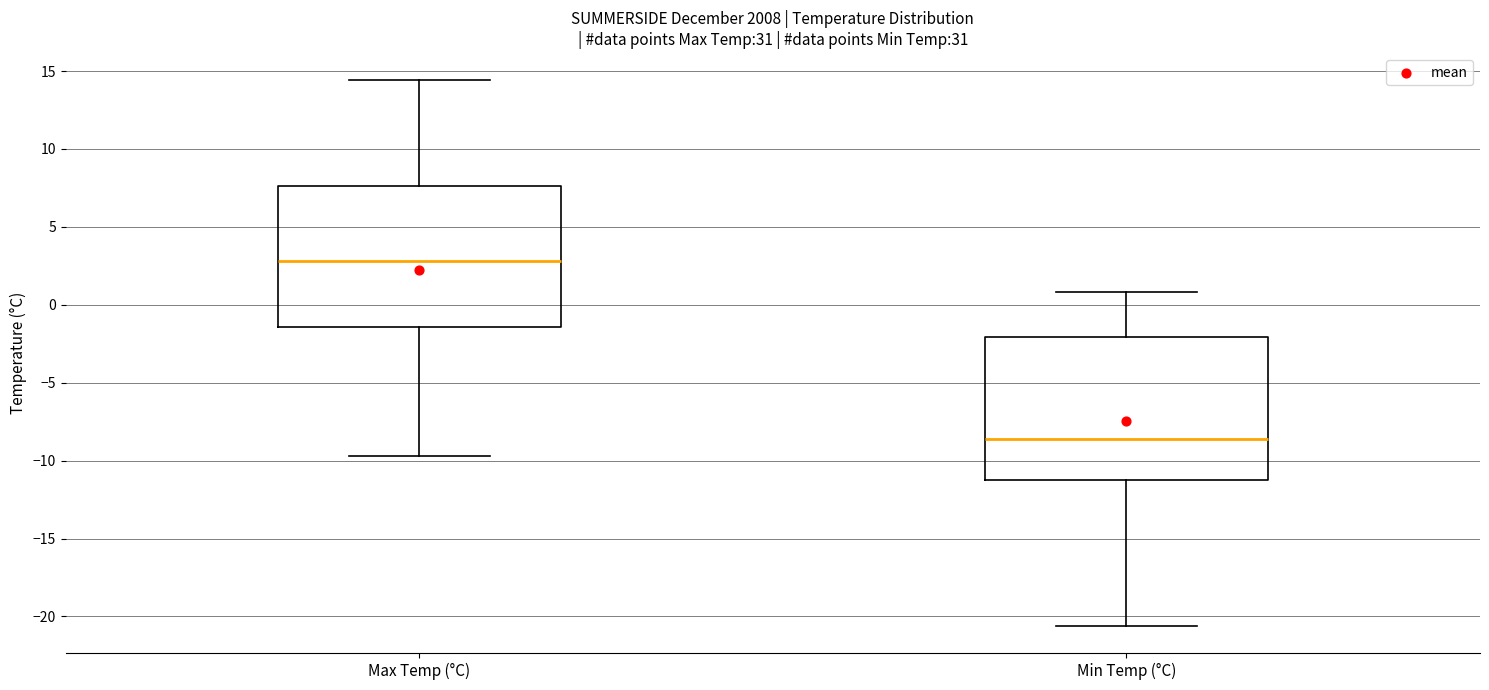

Where is the lower edge of the box for Max Temp (°C) on the y-axis? The values are not printed on the chart, so give them approximately, as read against the axis.

-1.5